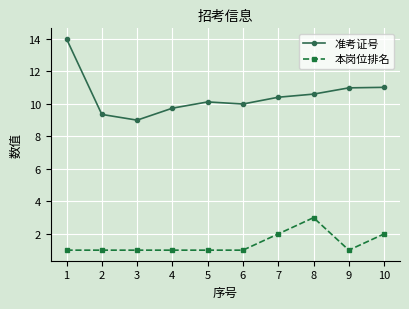

Which label corresponds to the largest value in the chart?

1